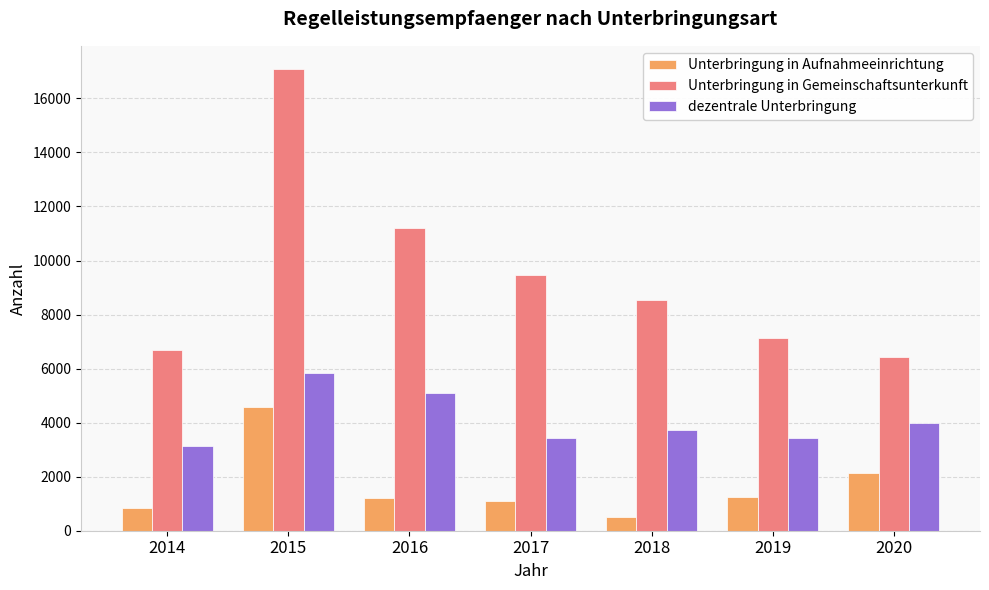

Is the value of Unterbringung in Aufnahmeeinrichtung at 2014 greater than the value of Unterbringung in Gemeinschaftsunterkunft at 2018?

No